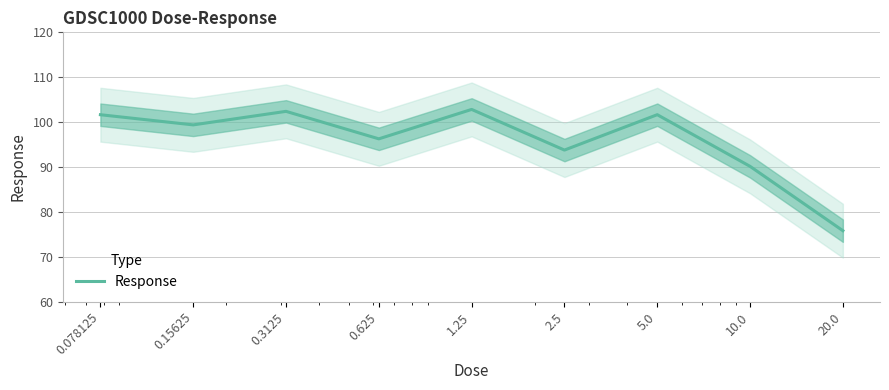

Reading left to right, transcribe all the data shown in this chart.

101.6	99.4	102.4	96.3	102.8	93.8	101.6	90.1	75.8